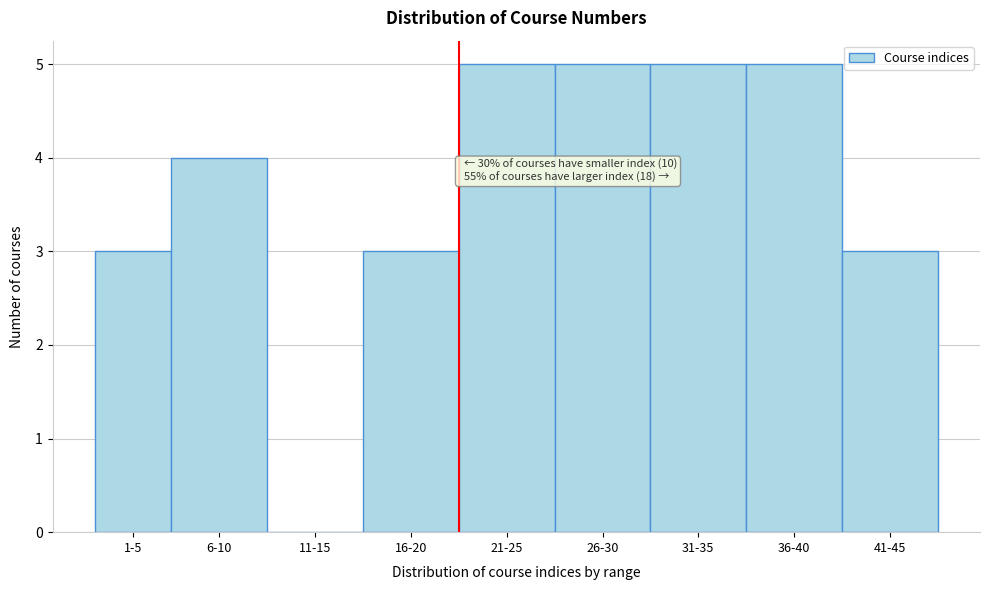

Reading left to right, what are all the values shown in this chart?

1-5=3	6-10=4	11-15=0	16-20=3	21-25=5	26-30=5	31-35=5	36-40=5	41-45=3